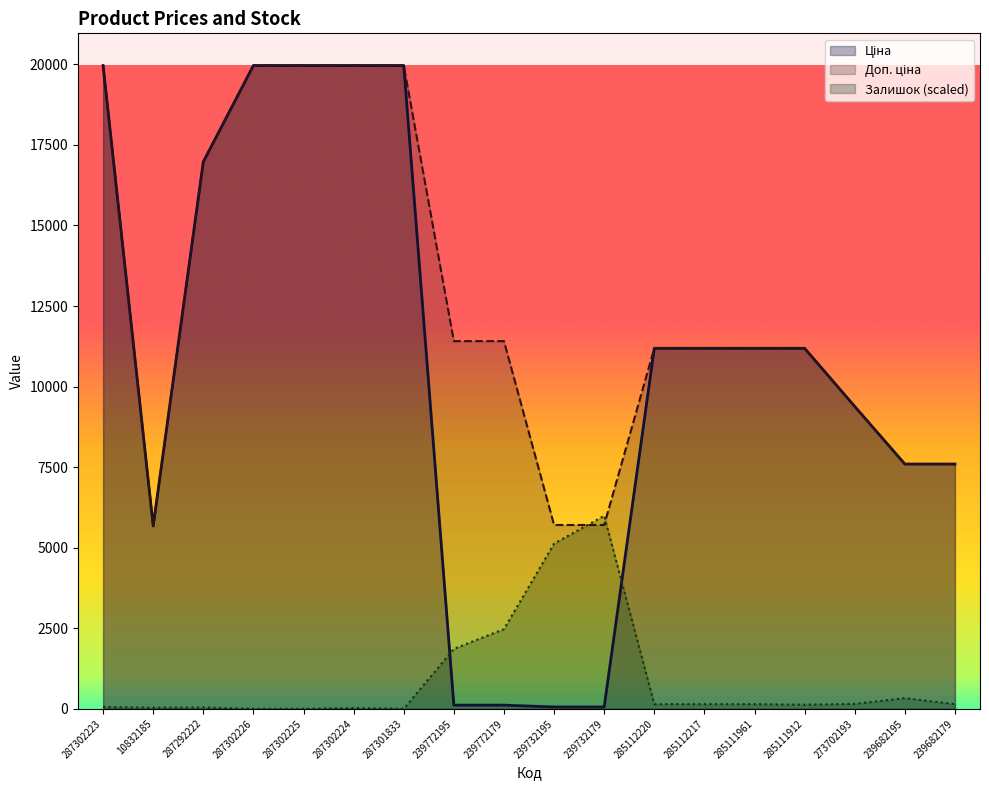

What is the average value of the Залишок series?

933.7